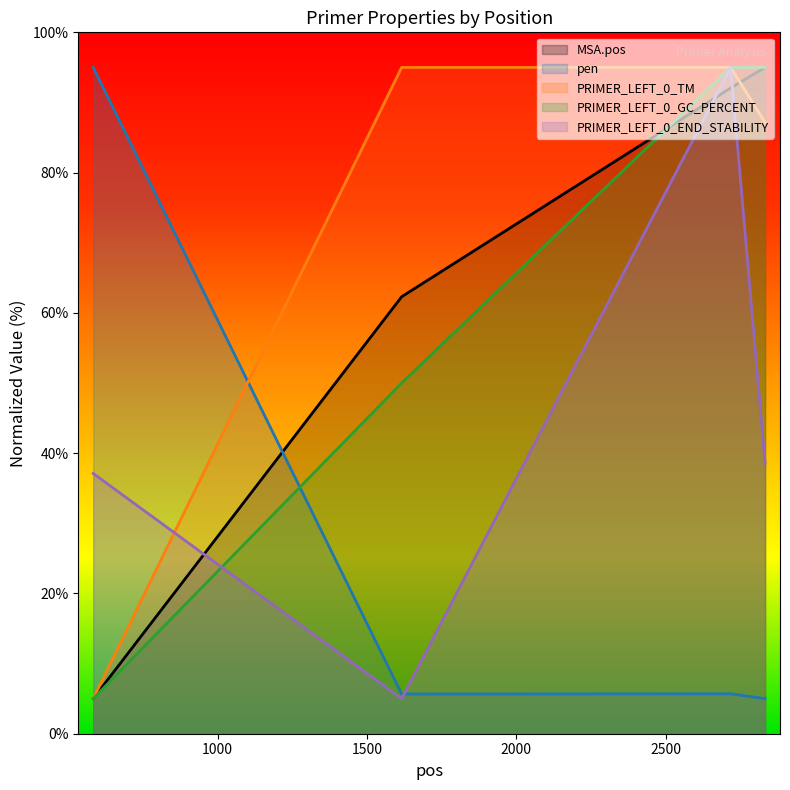

Which category has the highest value across all series?

2833